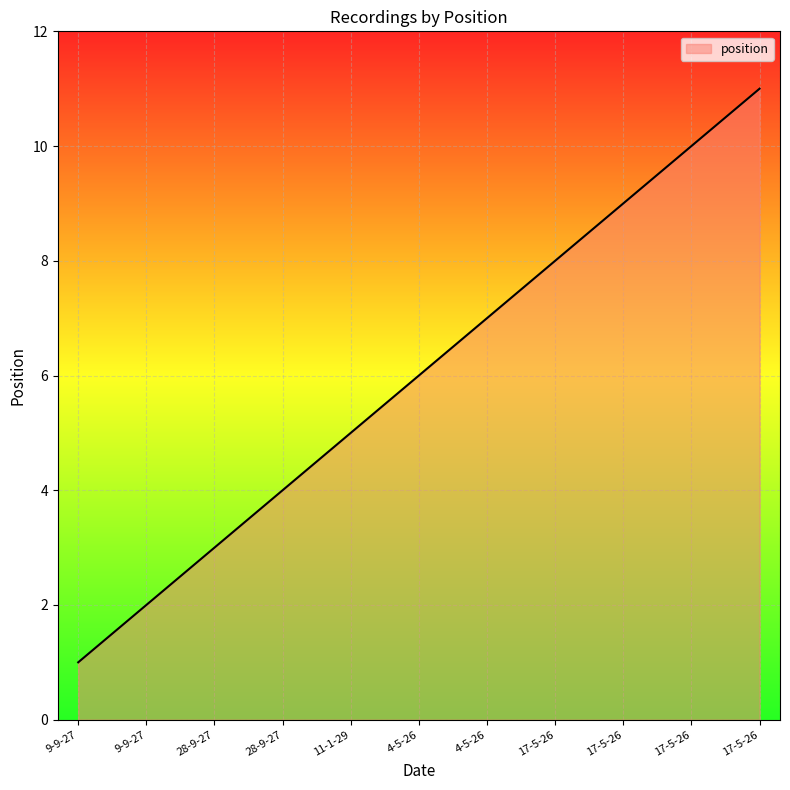

How many lines are shown in the chart?

1